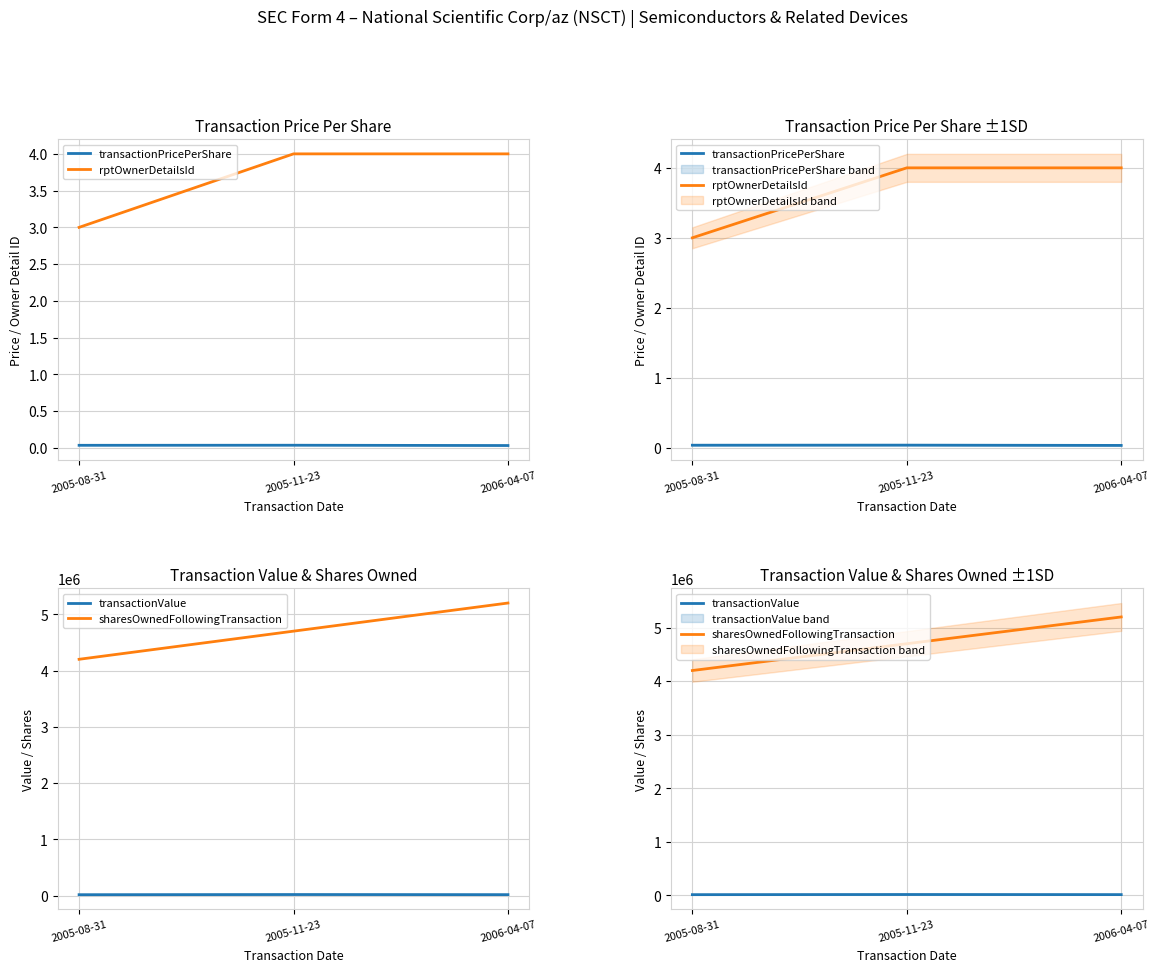

The value of rptOwnerDetailsId at 2006-04-07 is 1.8. True or false?

False